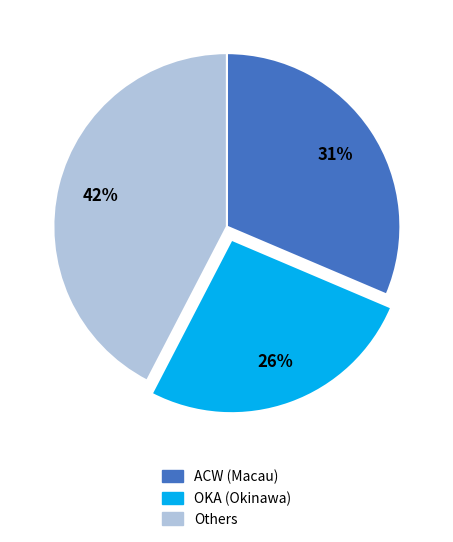

Which category has the biggest portion of the pie?

Others